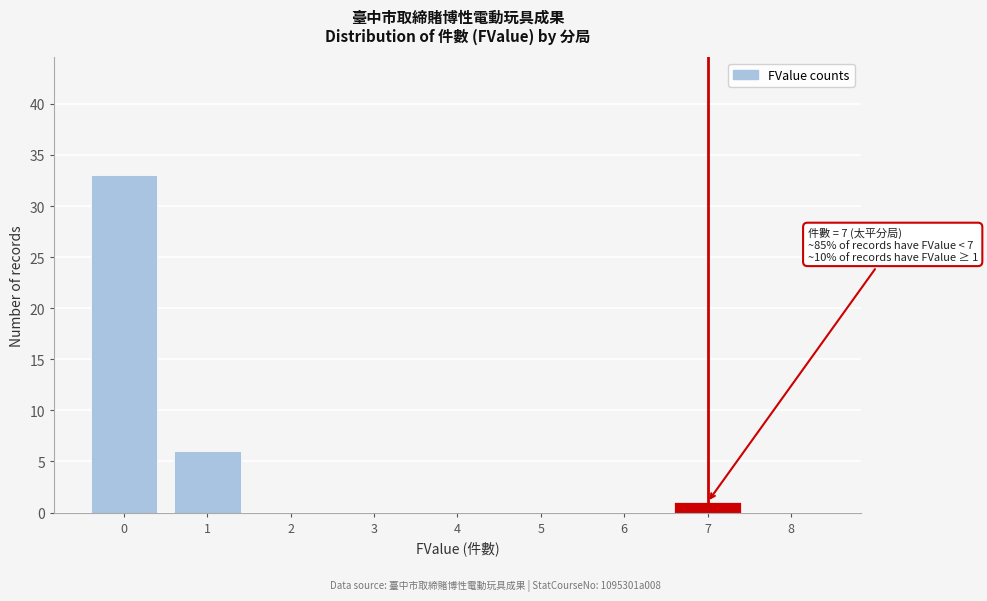

Reading left to right, extract all data points from this chart.

0=33	1=6	2=0	3=0	4=0	5=0	6=0	7=1	8=0